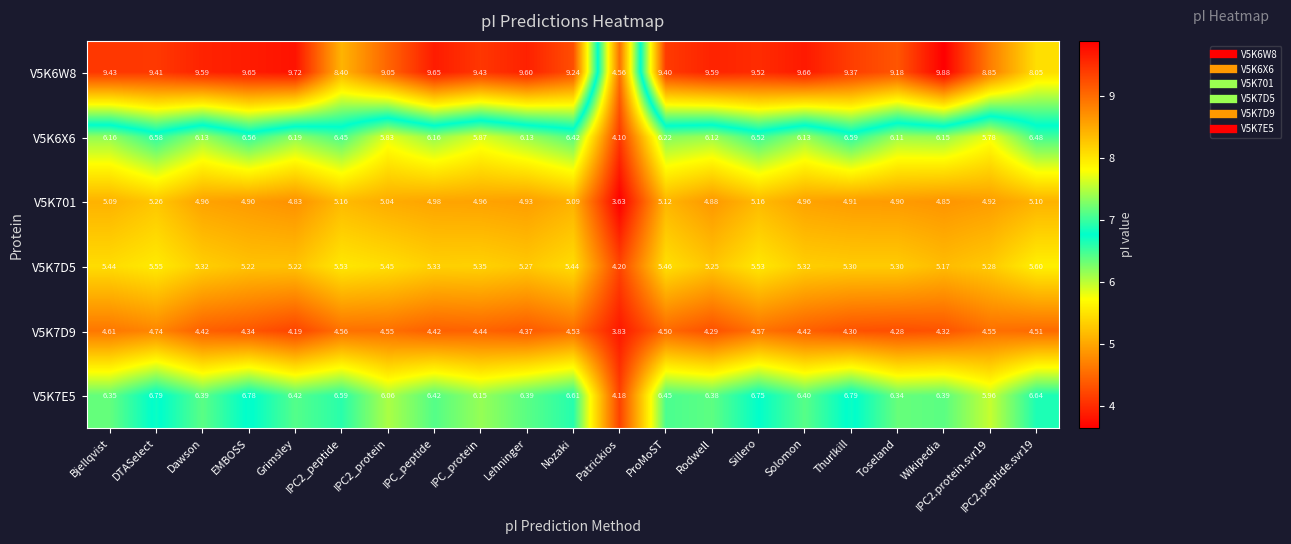

At which category is the sum across all series the highest?

DTASelect